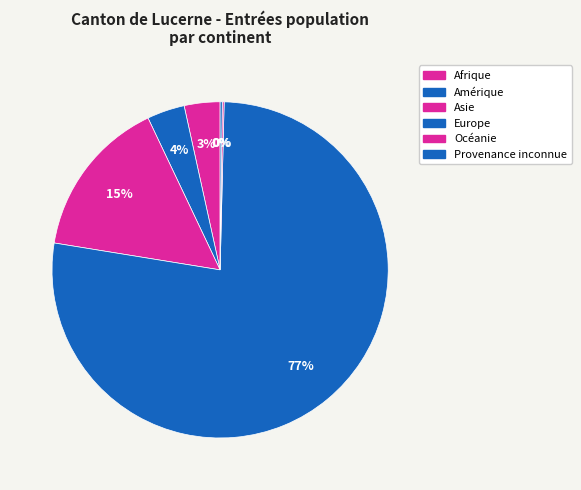

Count the number of slices in the pie.

6